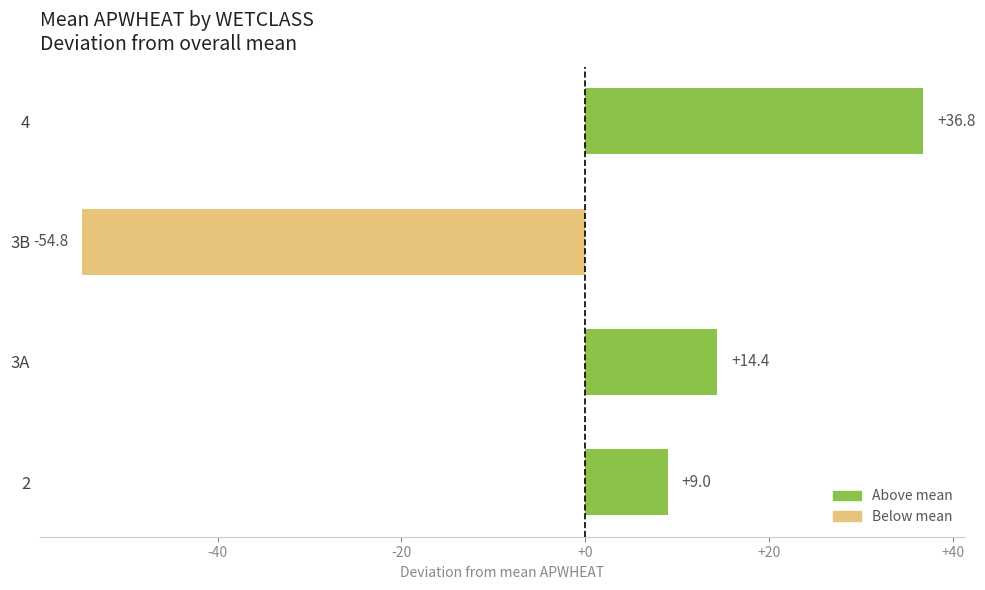

How many values exceed 14?

2